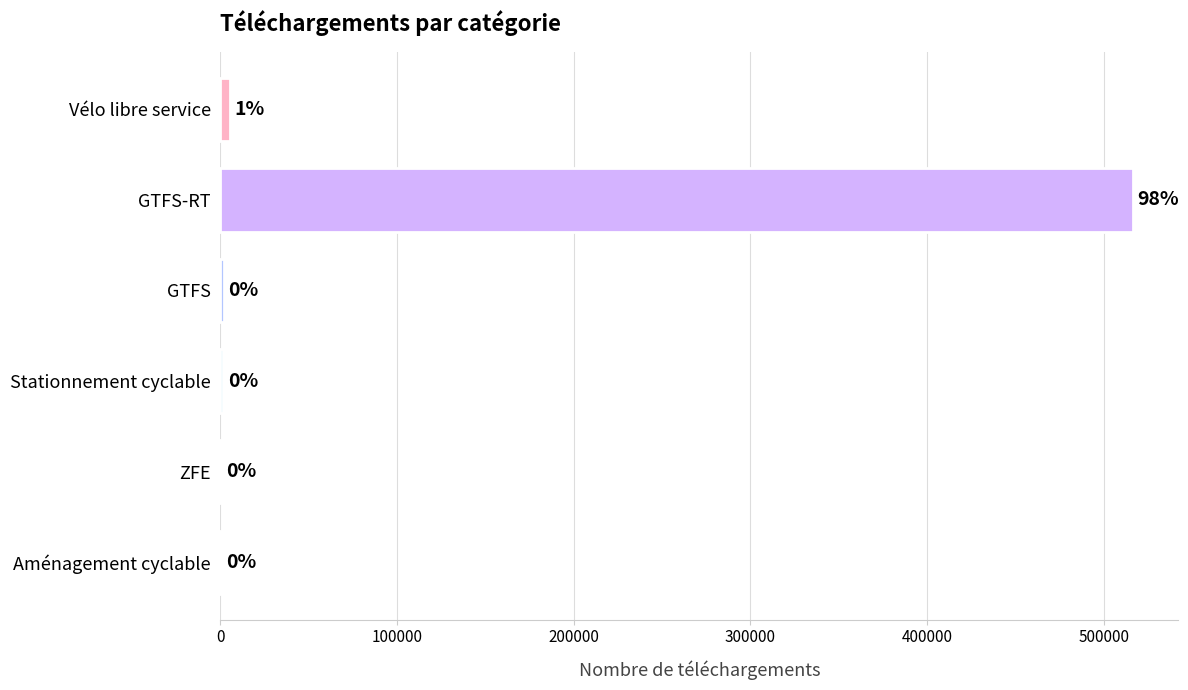

How many data points does each series have?

6